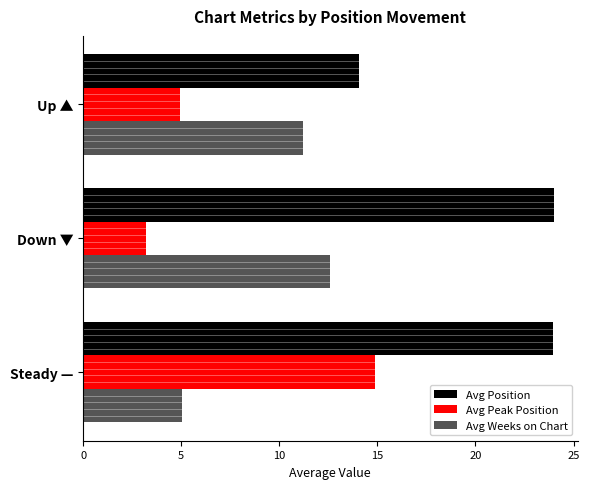

Is it true that Avg Peak Position equals 3.4 at Up ▲?

False